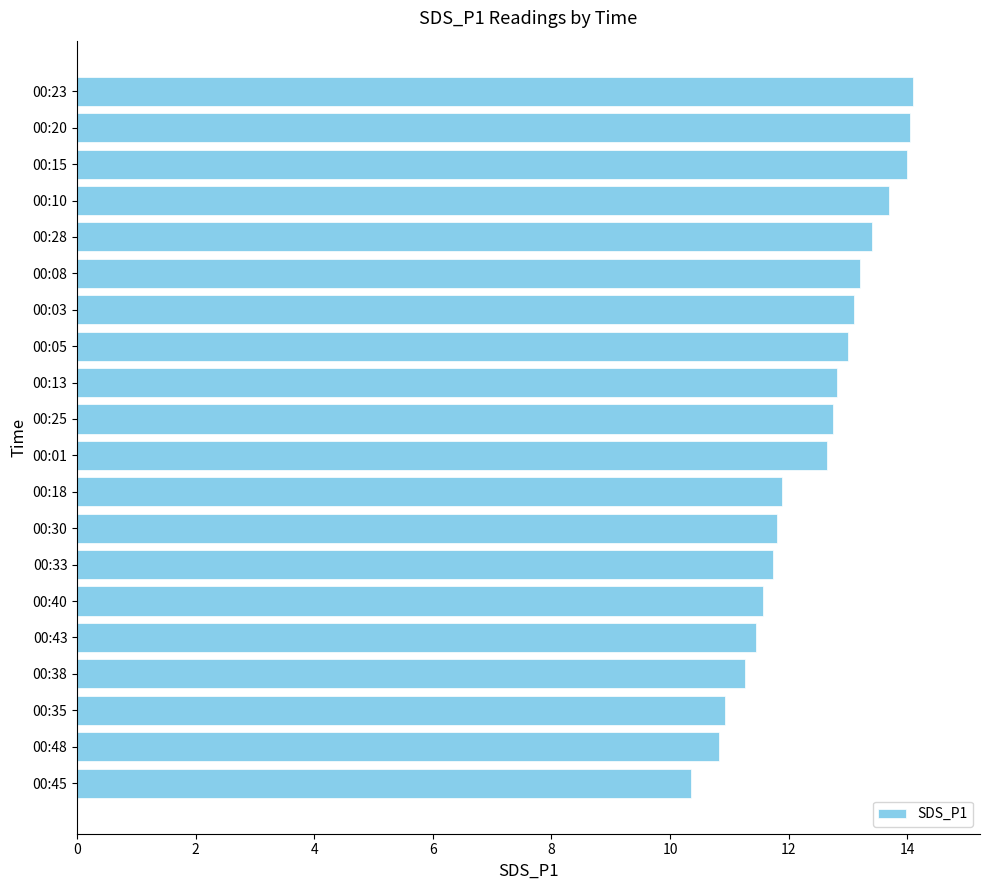

Count the number of values greater than 12.

11